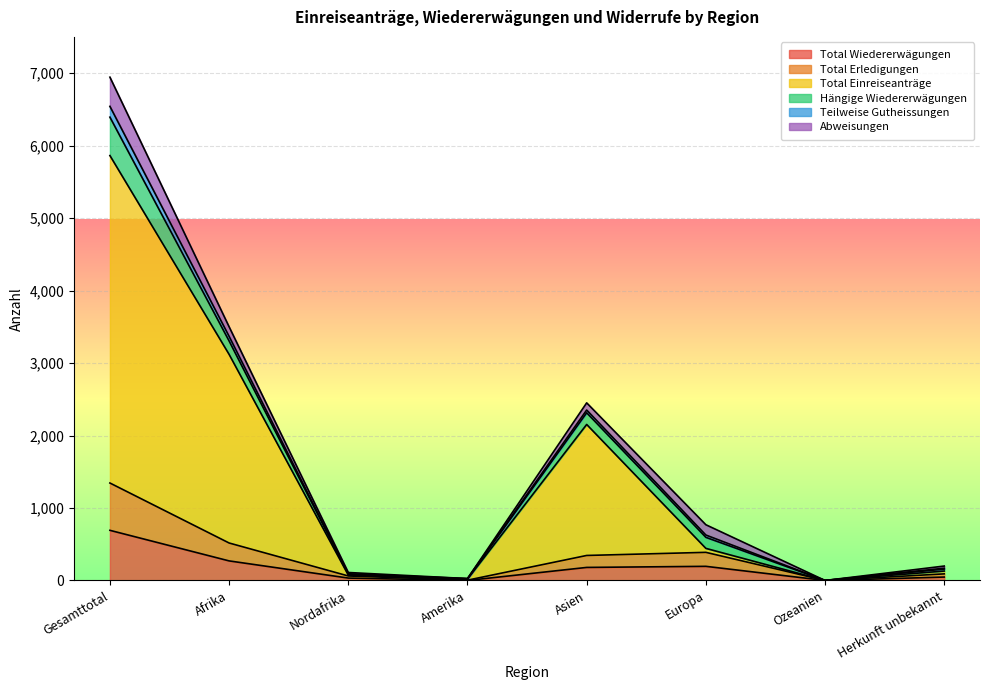

At which label does Total Wiedererwägungen reach its peak?

Gesamttotal